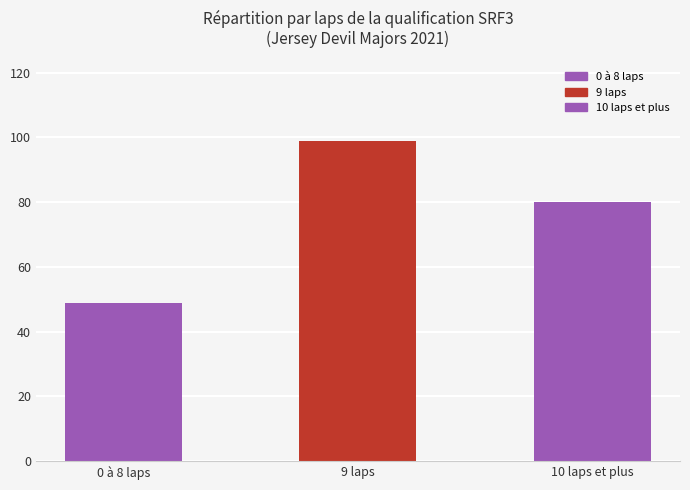

The chart shows a value of 49 at 0 à 8 laps. True or false?

True